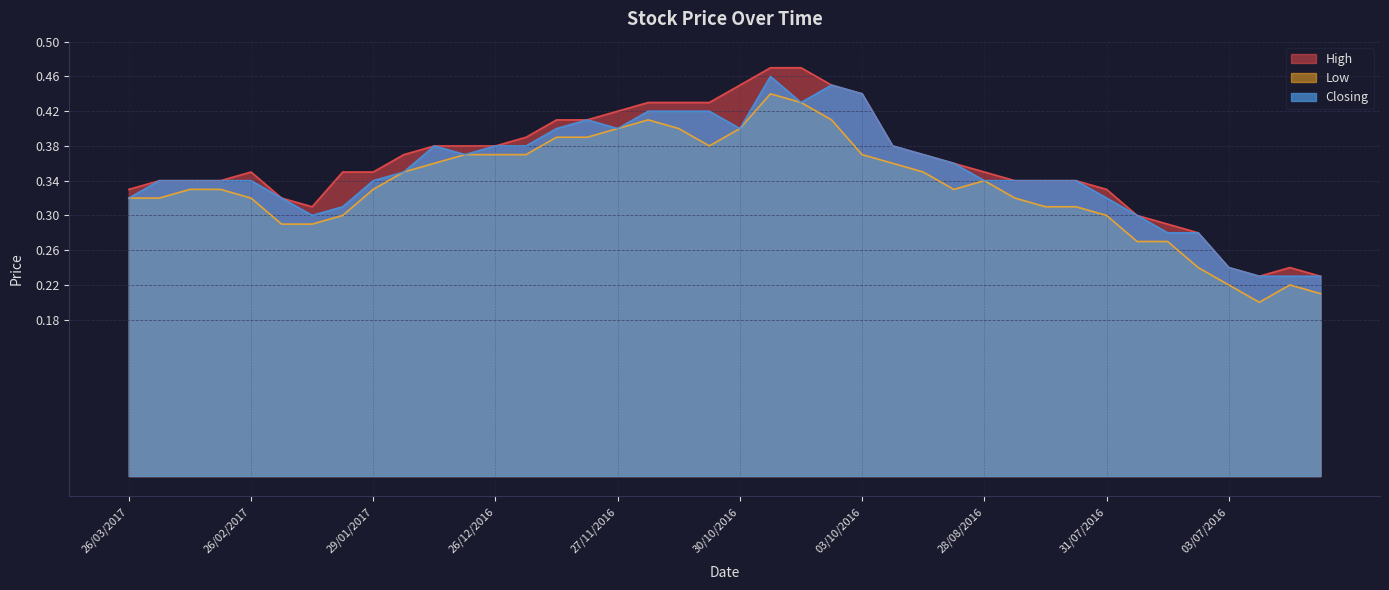

Is the value of Closing at 18/12/2016 greater than the value of Low at 08/01/2017?

Yes